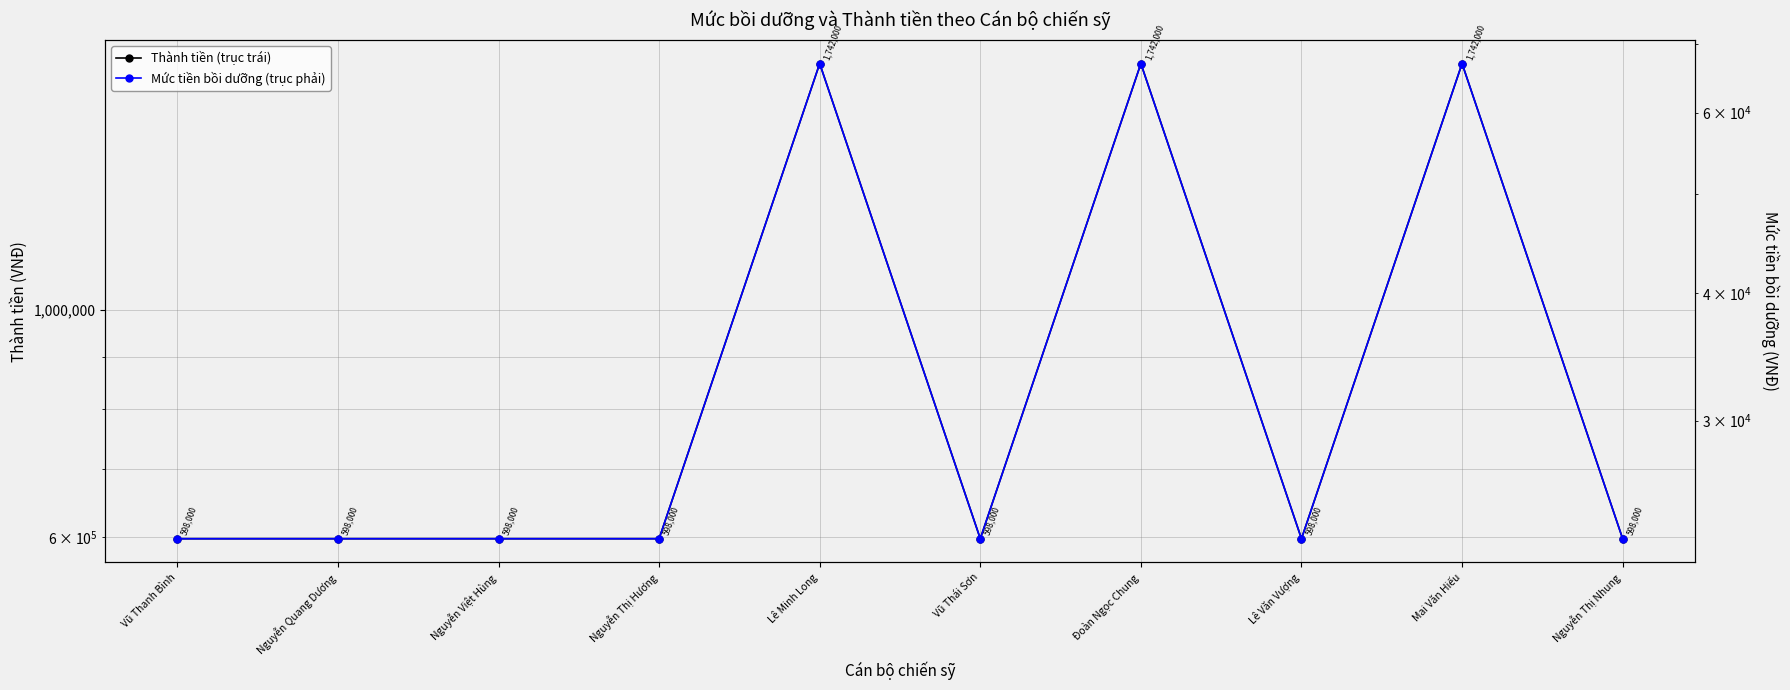

What are all the series names shown in the legend?

Thành tiền (trục trái), Mức tiền bồi dưỡng (trục phải)